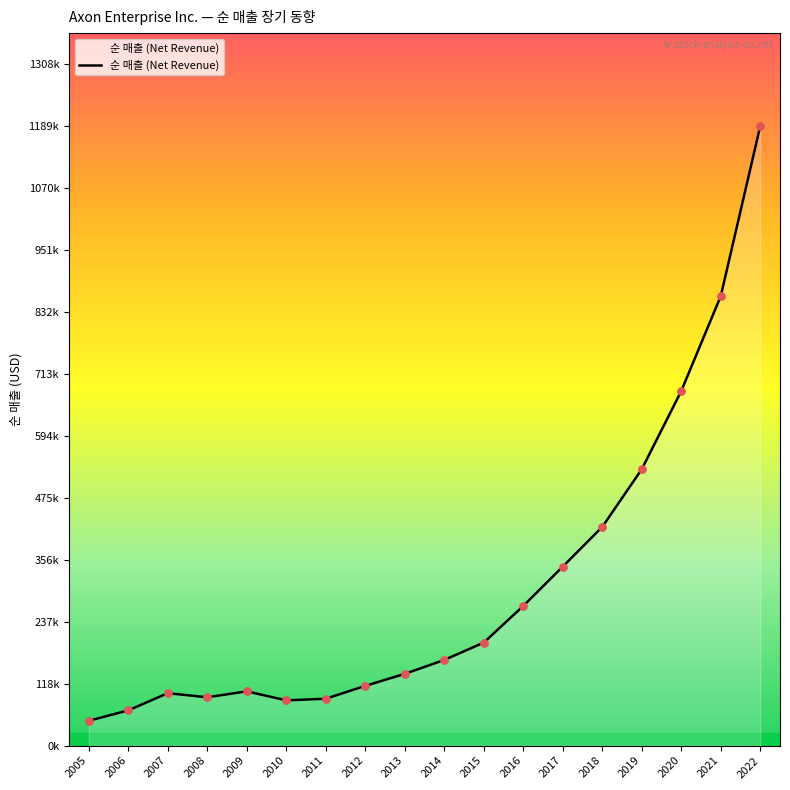

Approximately how many times larger is the value at 2008 compared to 2017?

0.3